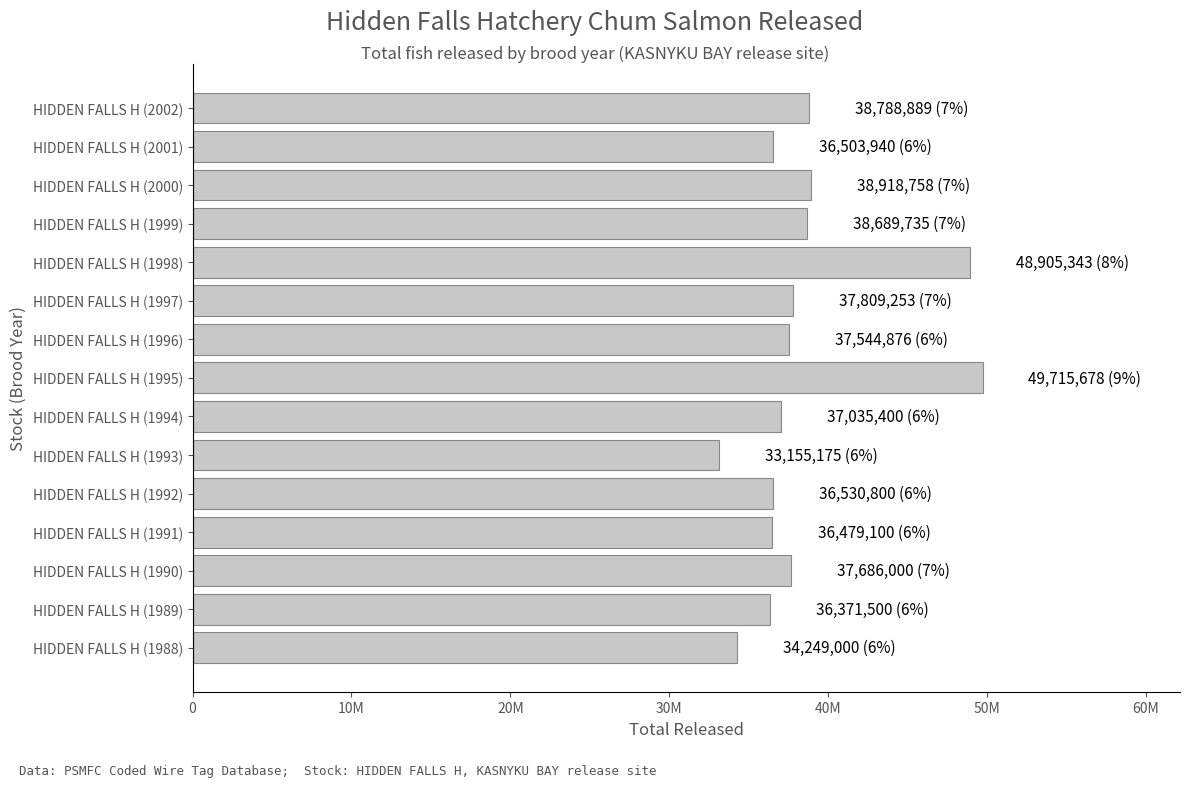

Does the chart contain any negative values?

No